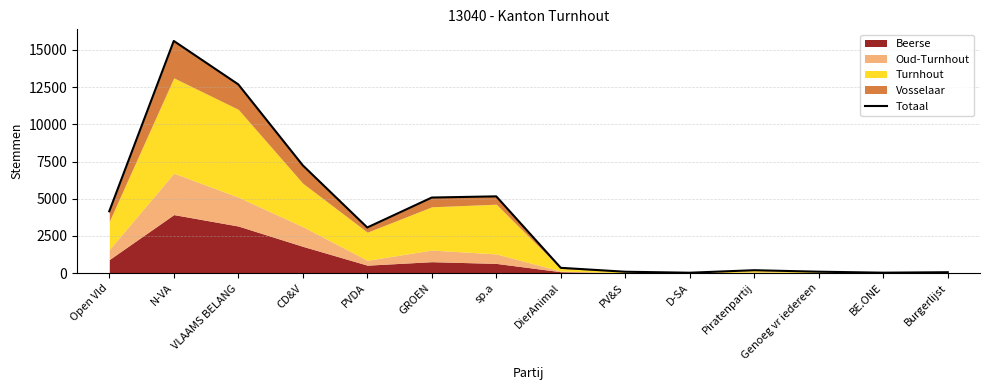

List the labels in order of value, largest first.

N-VA, VLAAMS BELANG, CD&V, sp.a, GROEN, Open Vld, PVDA, DierAnimal, Piratenpartij, Genoeg vr iedereen, PV&S, Burgerlijst, BE.ONE, D-SA